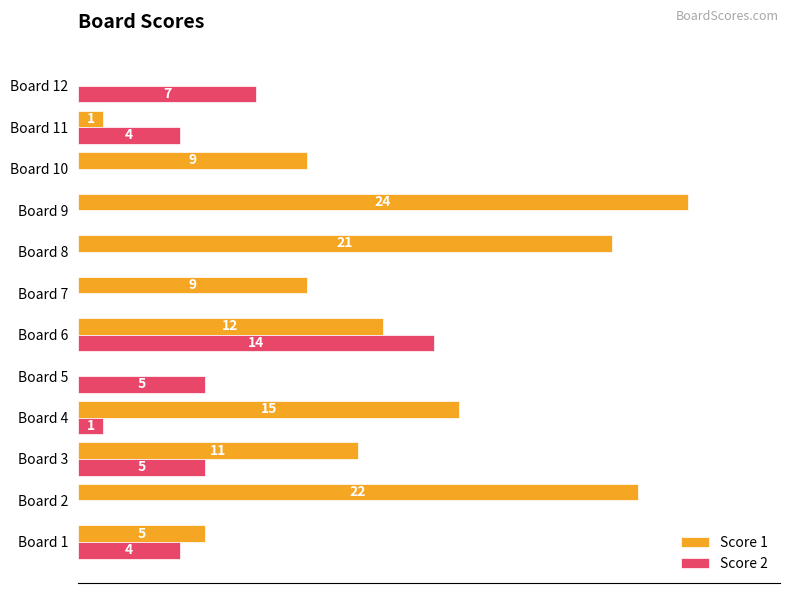

At which category does the chart reach its peak across all series?

Board 9